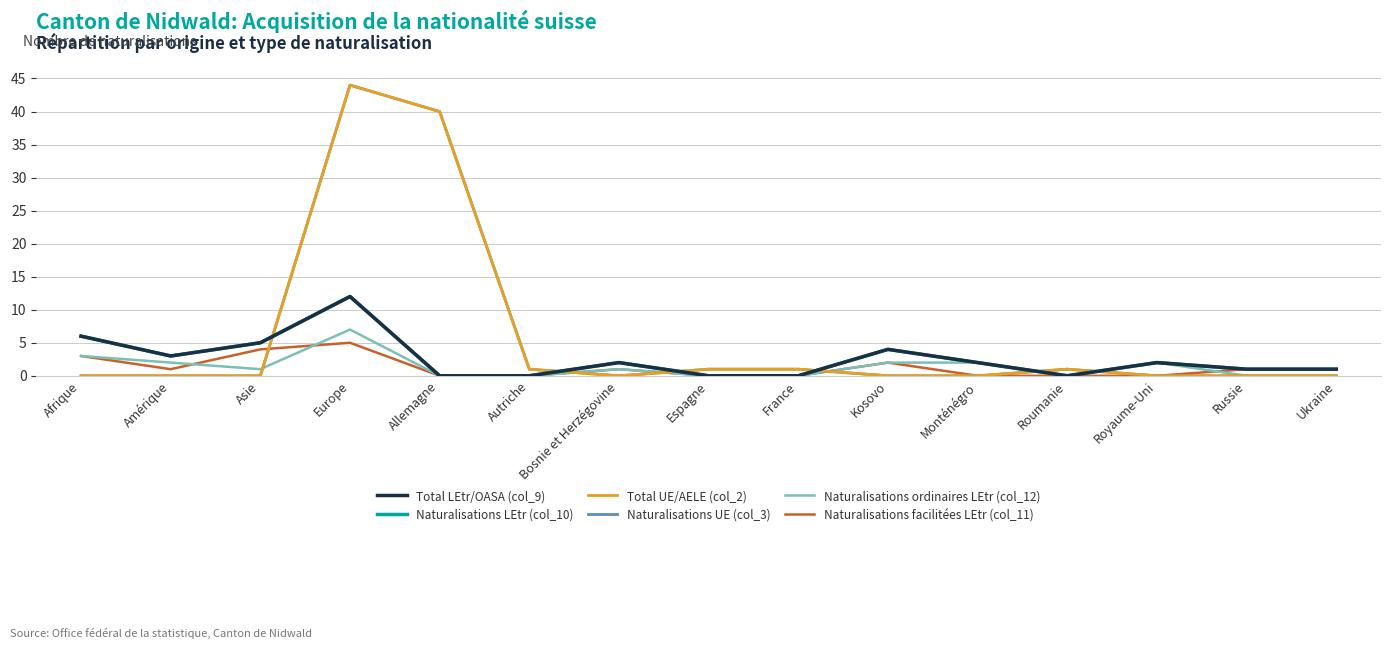

Reading left to right, what are all the values shown in this chart?

Total LEtr/OASA (col_9): 6	3	5	12	0	0	2	0	0	4	2	0	2	1	1
Naturalisations LEtr (col_10): 6	3	5	12	0	0	2	0	0	4	2	0	2	1	1
Total UE/AELE (col_2): 0	0	0	44	40	1	0	1	1	0	0	1	0	0	0
Naturalisations UE (col_3): 0	0	0	44	40	1	0	1	1	0	0	1	0	0	0
Naturalisations ordinaires LEtr (col_12): 3	2	1	7	0	0	1	0	0	2	2	0	2	0	0
Naturalisations facilitées LEtr (col_11): 3	1	4	5	0	0	1	0	0	2	0	0	0	1	1